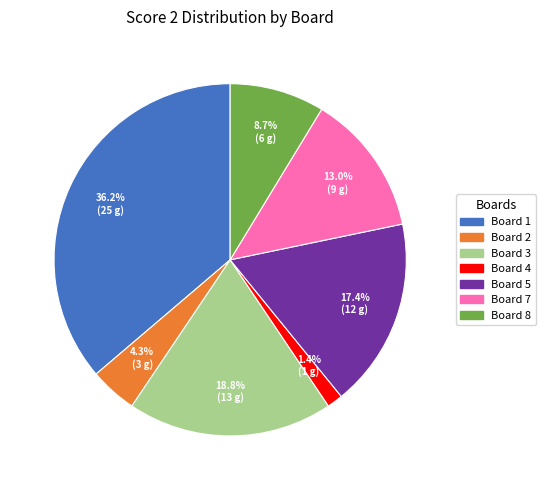

Does any single category account for the majority?

No